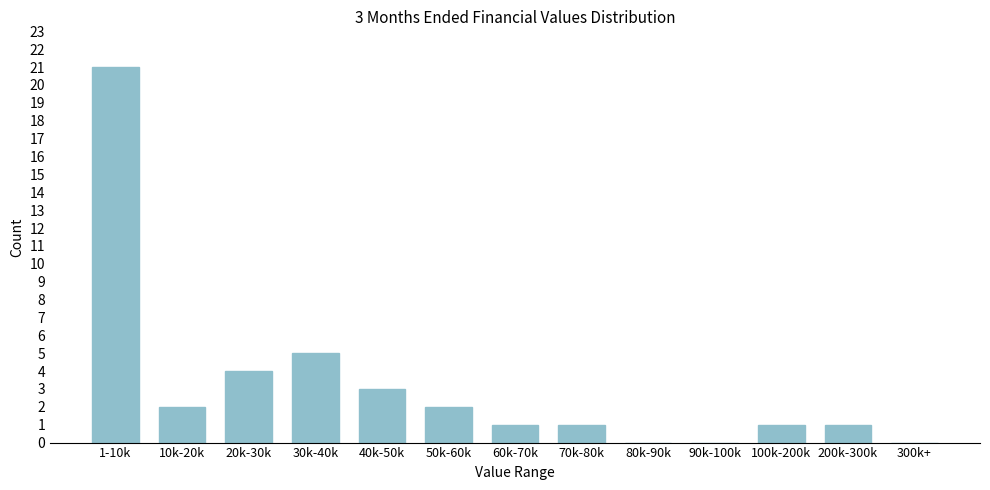

Reading left to right, list all the values displayed in this chart.

1-10k=21	10k-20k=2	20k-30k=4	30k-40k=5	40k-50k=3	50k-60k=2	60k-70k=1	70k-80k=1	80k-90k=0	90k-100k=0	100k-200k=1	200k-300k=1	300k+=0